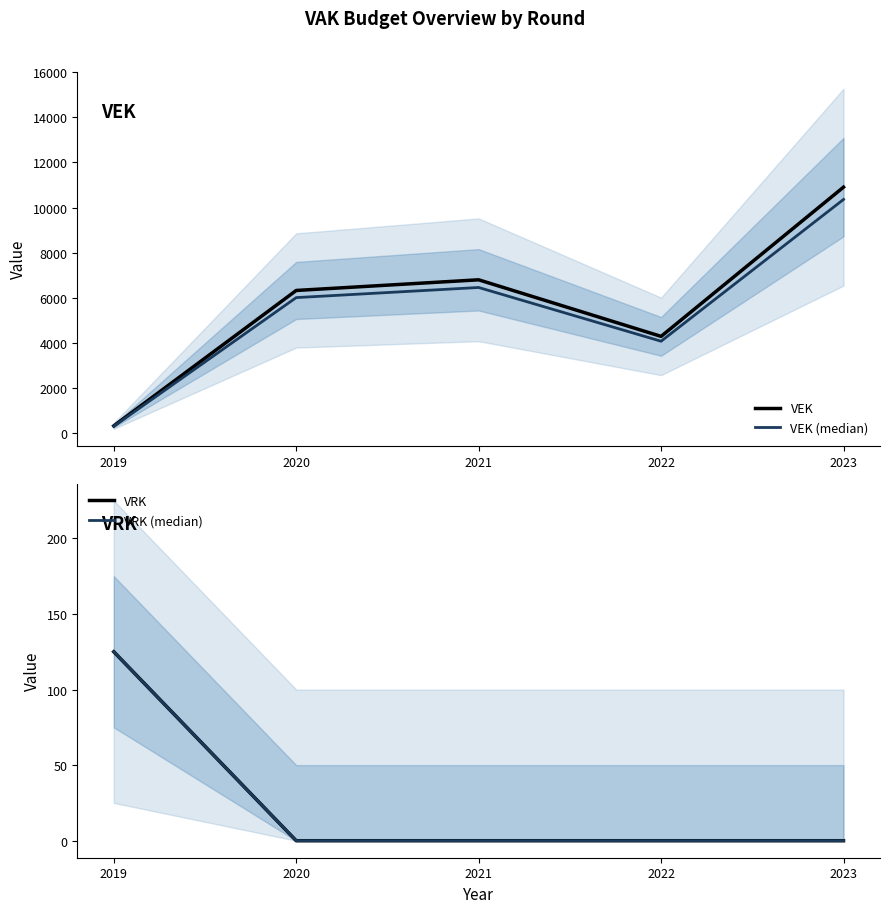

What is the average value of the VRK (median) series?

25.0